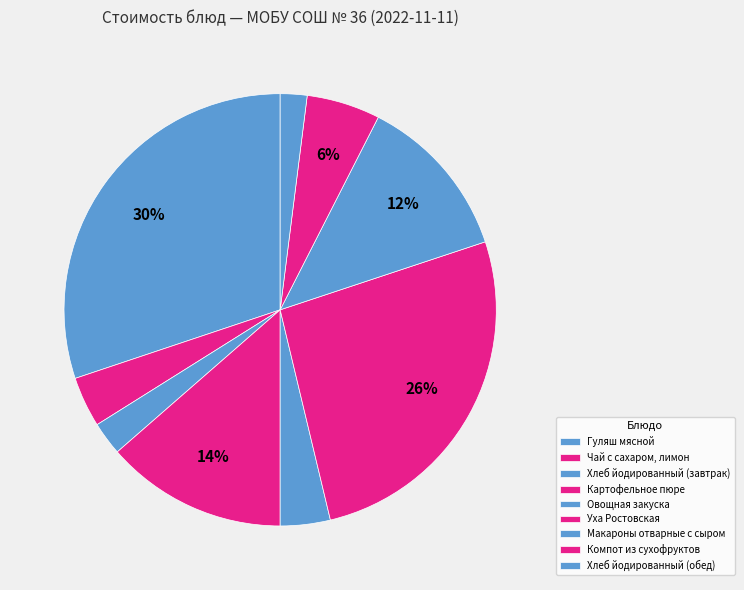

Is there any slice that represents more than half of the pie?

No